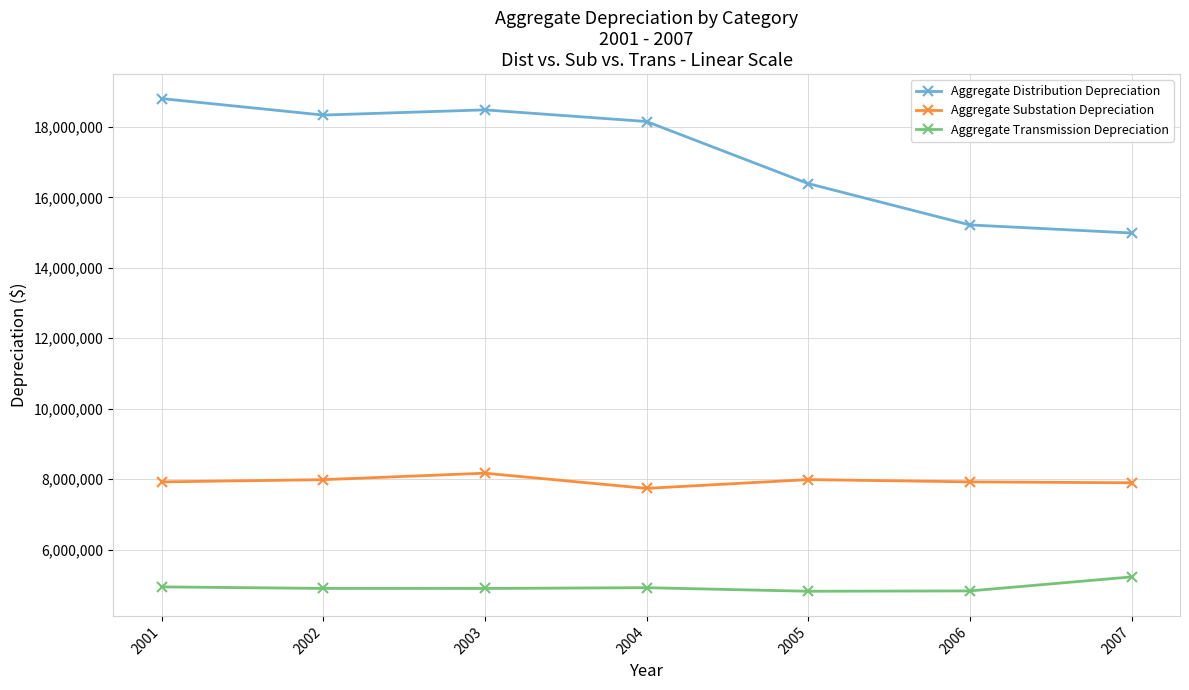

Rank the series by their average value, from highest to lowest.

Aggregate Distribution Depreciation, Aggregate Substation Depreciation, Aggregate Transmission Depreciation